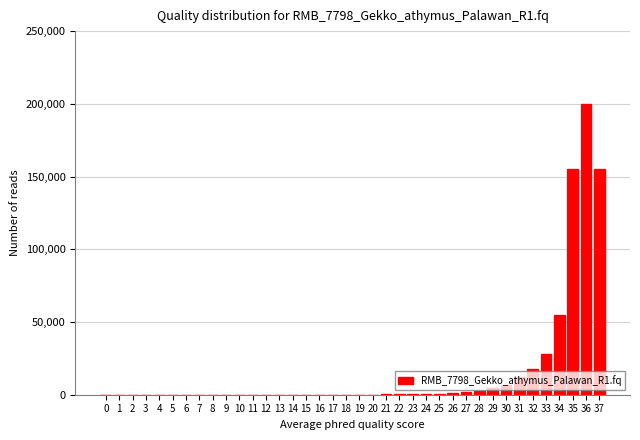

What is the maximum value shown in the chart?

200000